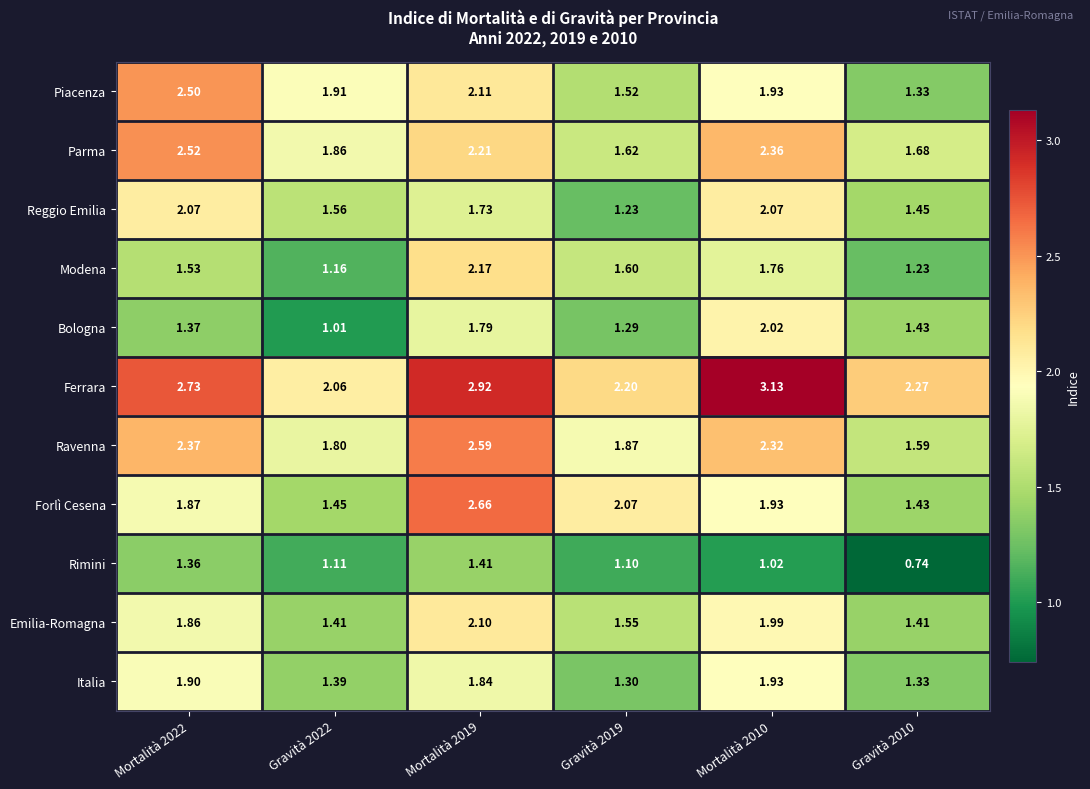

Which series has the largest total across all categories?

Ferrara